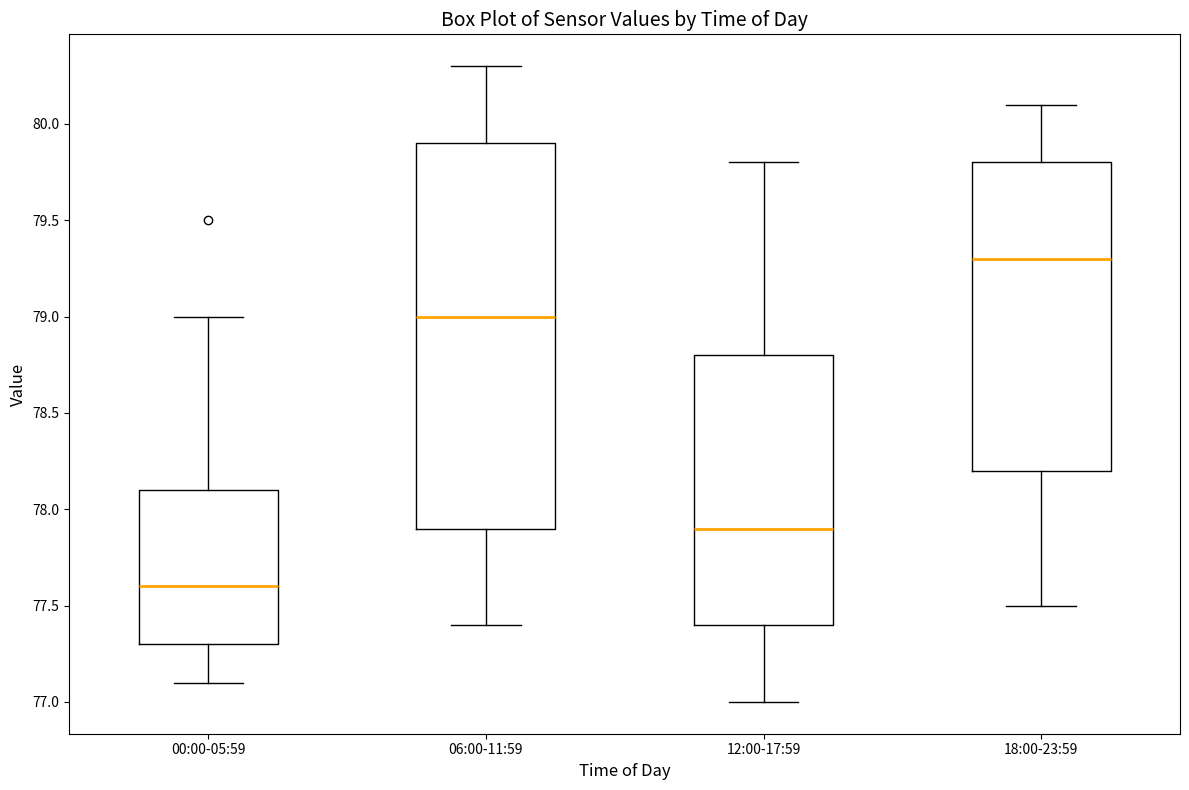

Reading left to right, read every box against the y-axis: the position of its median line, the range the box covers, and the ends of its whiskers. The values are not printed on the chart, so give them approximately, as read against the axis.

00:00-05:59: median 77.6, box 77.3 to 78.1, whiskers 77.1 to 79.0
06:00-11:59: median 79.0, box 77.9 to 79.9, whiskers 77.4 to 80.3
12:00-17:59: median 77.9, box 77.4 to 78.8, whiskers 77.0 to 79.8
18:00-23:59: median 79.3, box 78.2 to 79.8, whiskers 77.5 to 80.1